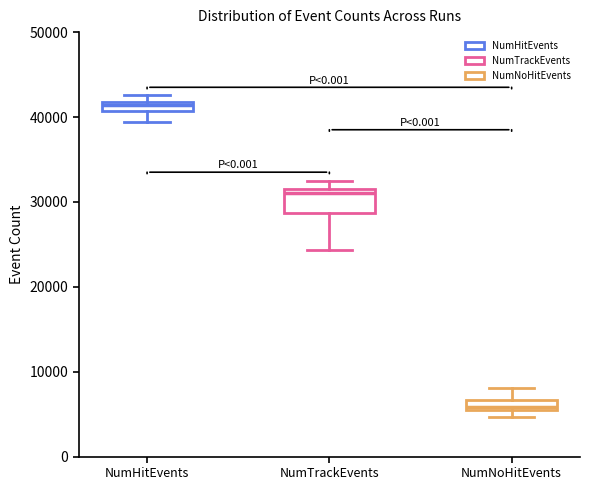

Comparing the boxes themselves (not the whiskers), which one is the tallest?

NumTrackEvents